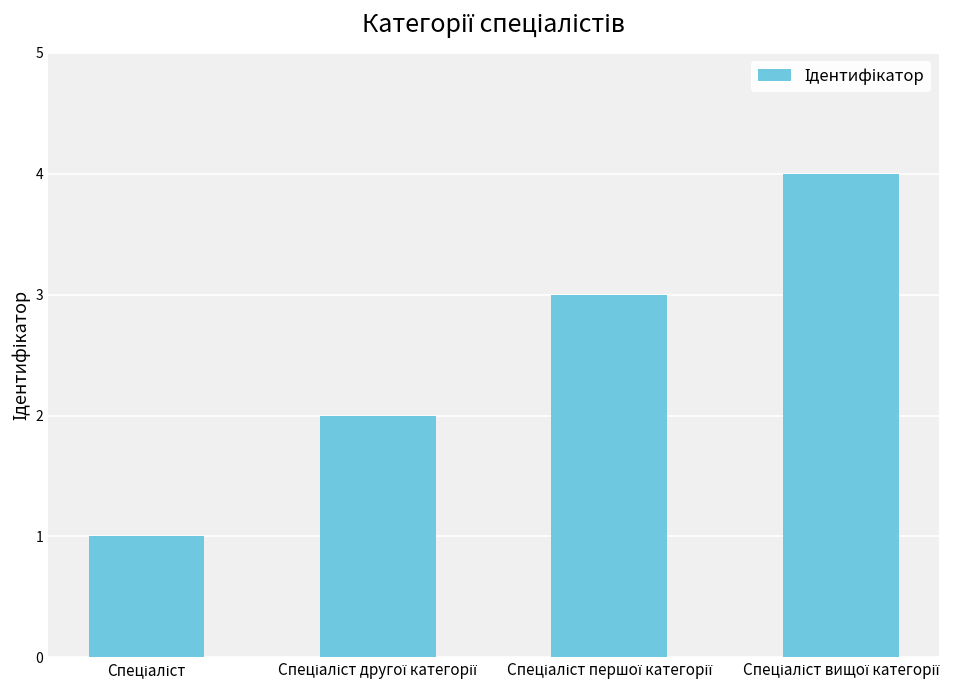

What is the sum of all values?

10